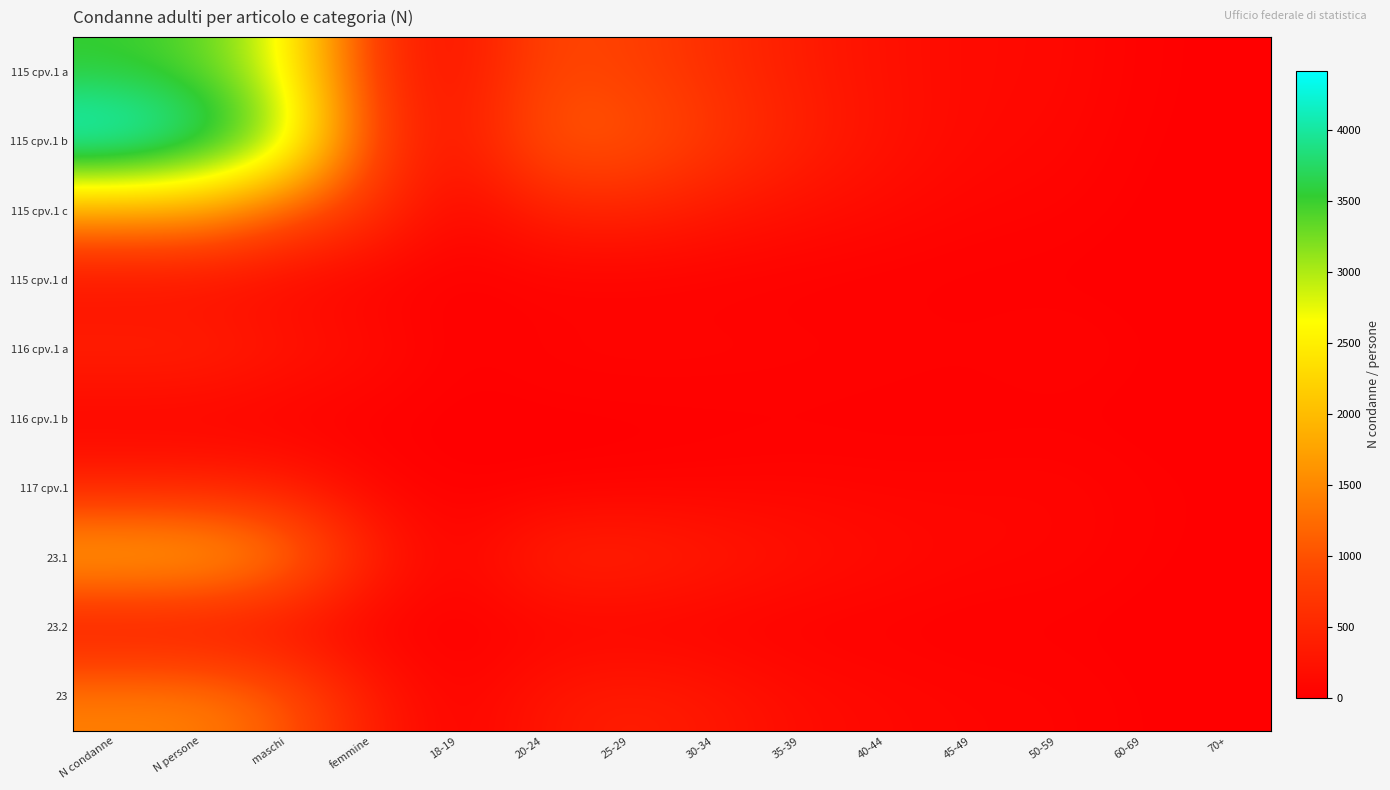

What is the spread (max minus min) of values at 20-24?

1075